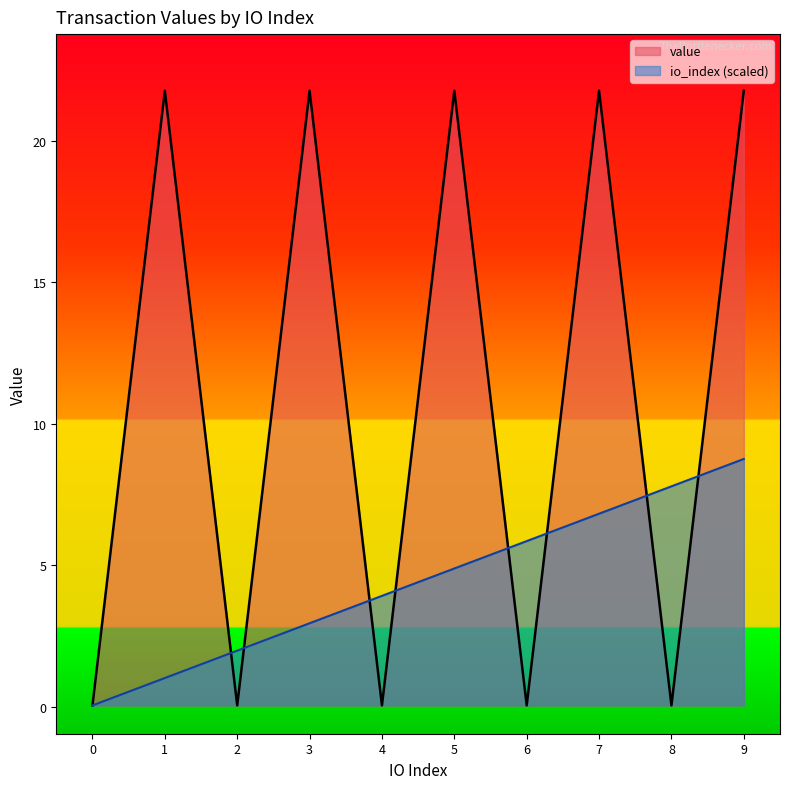

At 6, list the series in order from smallest to largest.

value, io_index (scaled)